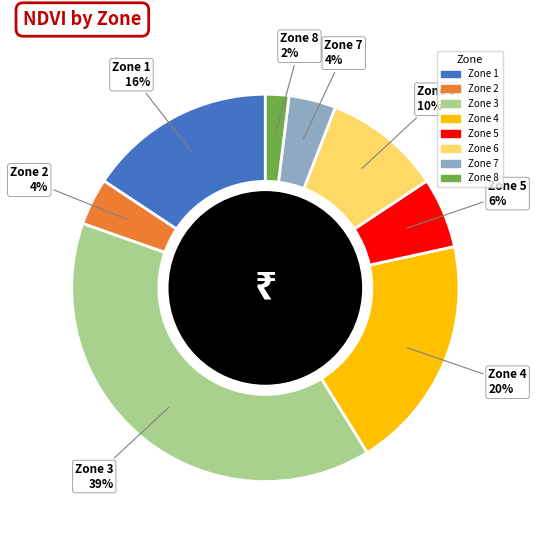

To the nearest percent, what is the difference between the largest and smallest slice percentages?

37%